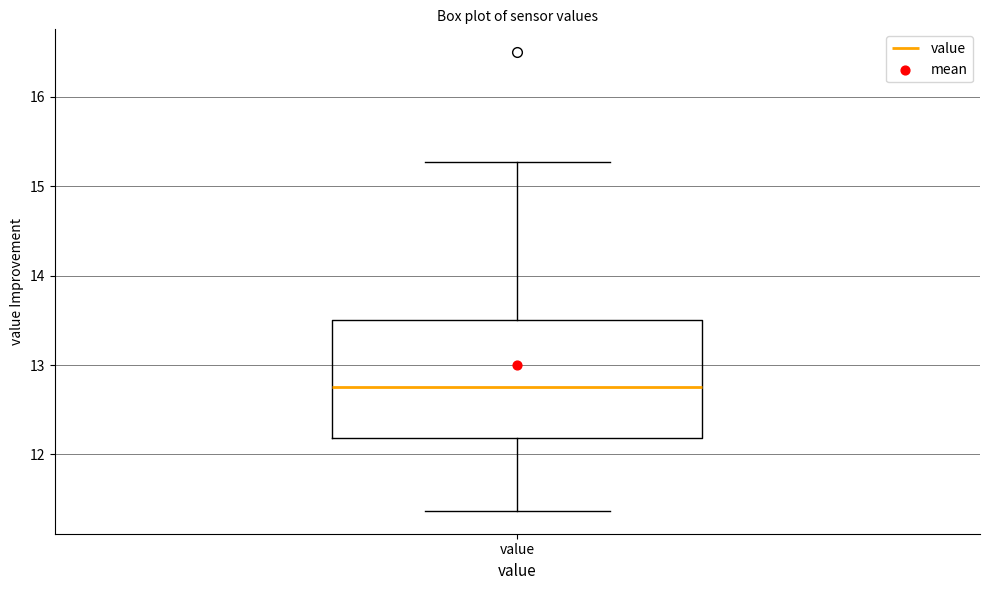

Transcribe this box plot: give where the median line is, the range the box spans, and where the two whiskers end, as read against the y-axis. The values are not printed on the chart, so give them approximately, as read against the axis.

median 12.8, box 12.2 to 13.5, whiskers 11.4 to 15.3